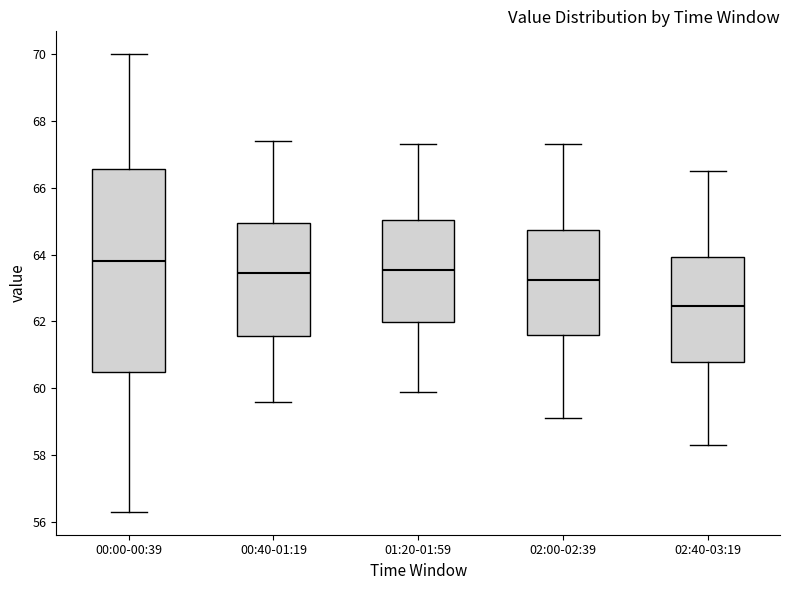

Which box is the tallest, from its lower edge to its upper edge?

00:00-00:39